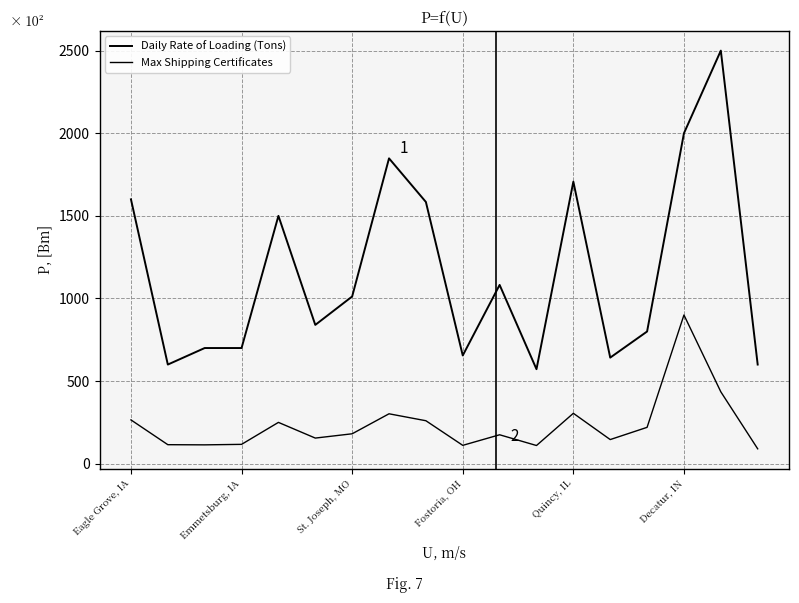

Does the chart have visible grid lines?

Yes